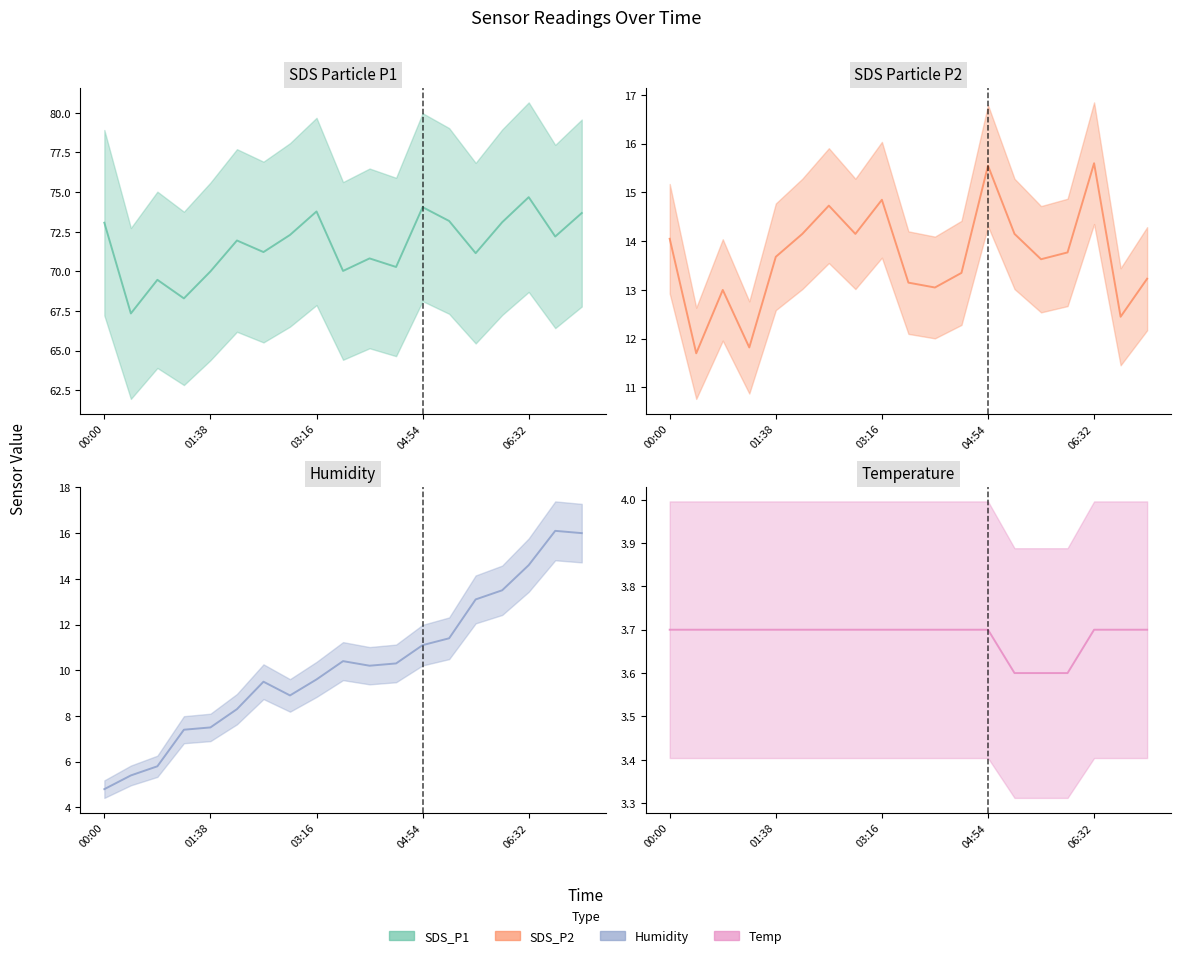

What is the label of the 2nd point from the left?

01:38